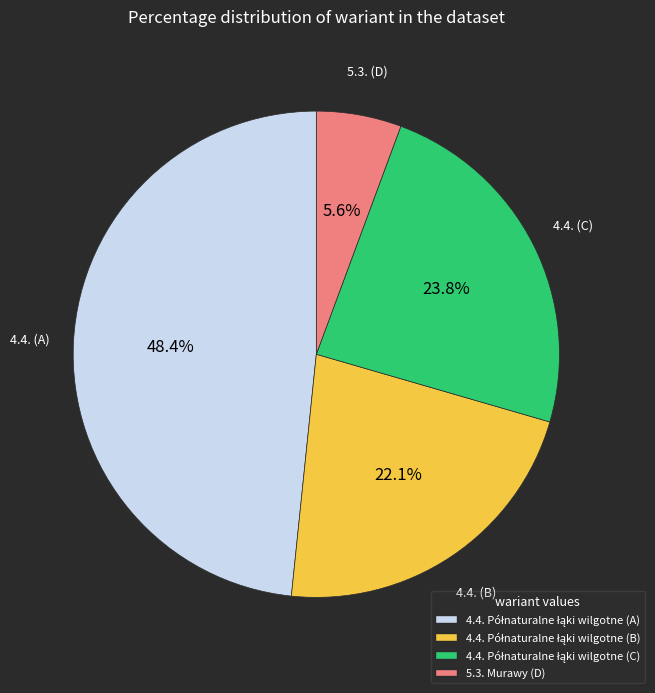

How many slices are in this pie chart?

4